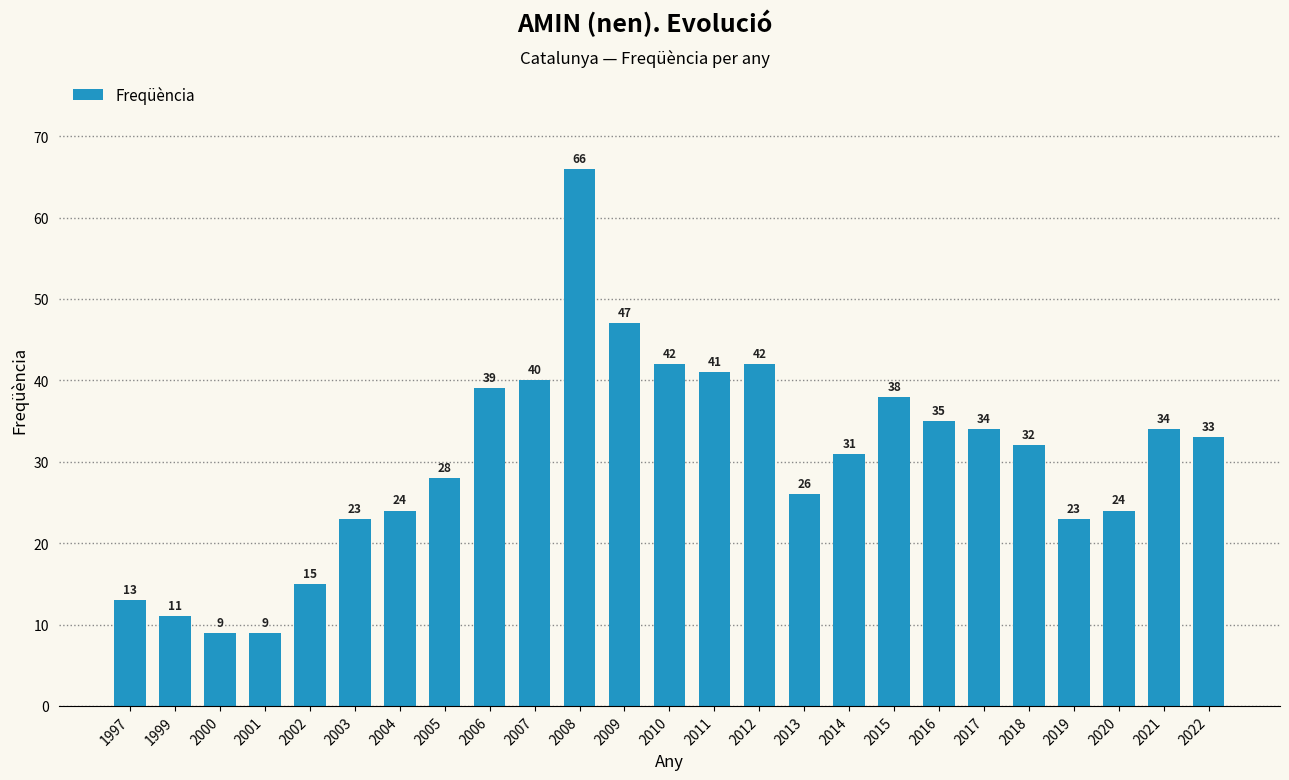

Between 2022 and 2002, which is larger?

2022